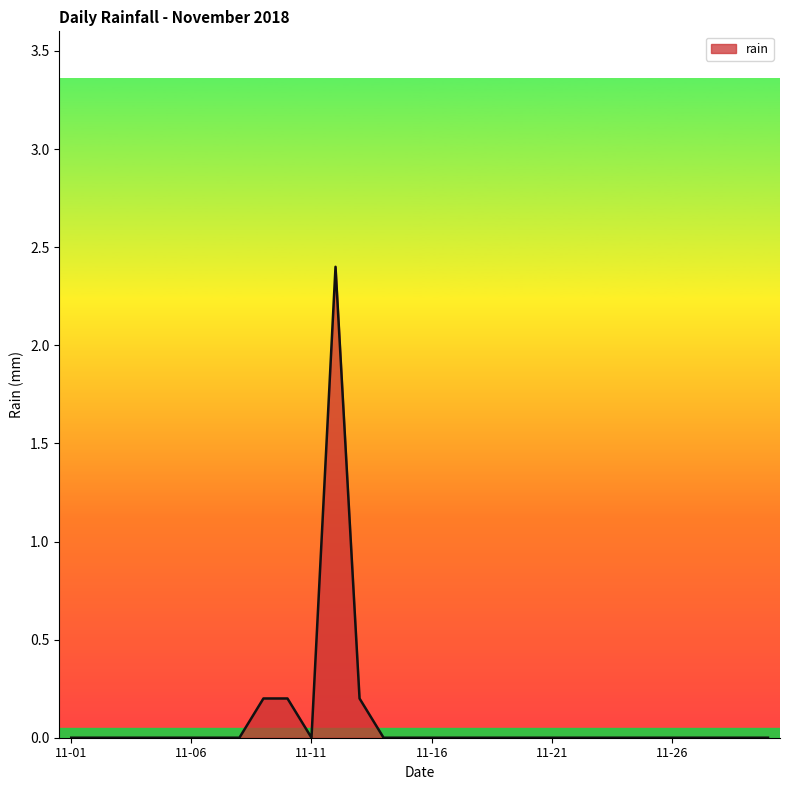

What is the difference between the maximum and minimum values?

2.4